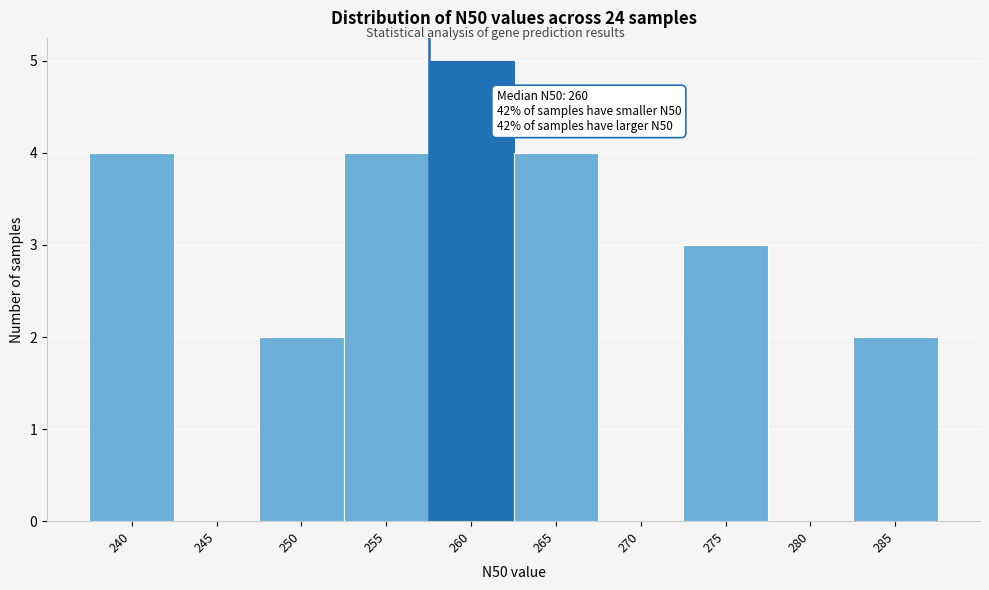

Reading left to right, list all the values displayed in this chart.

240=4	245=0	250=2	255=4	260=5	265=4	270=0	275=3	280=0	285=2